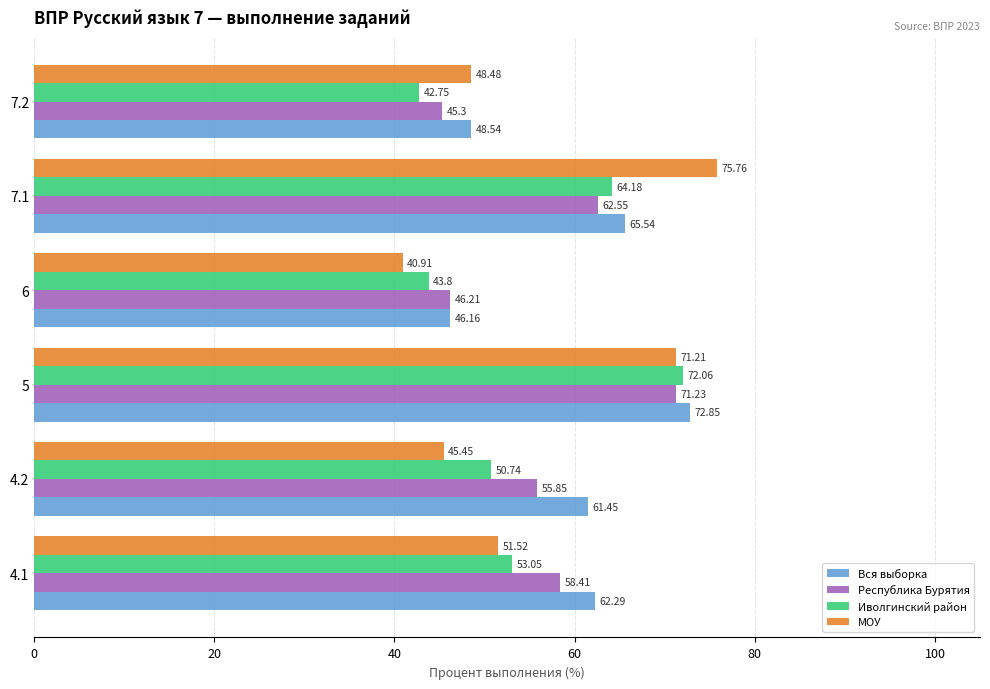

What is the total value across all series at 5?

287.4